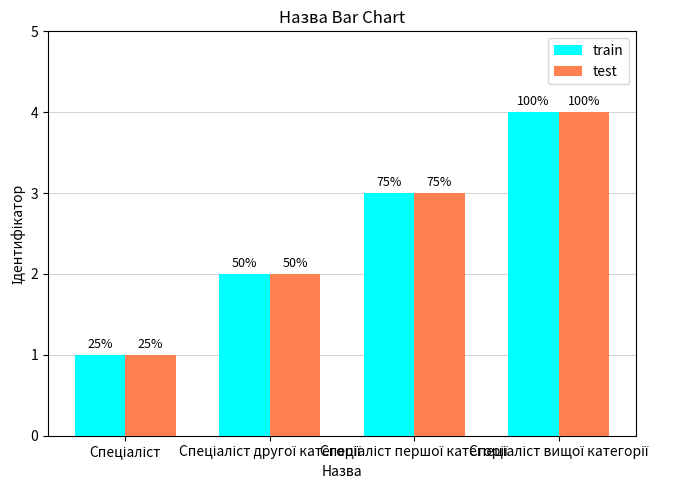

Reading left to right, what are all the values shown in this chart?

train: 1	2	3	4
test: 1	2	3	4